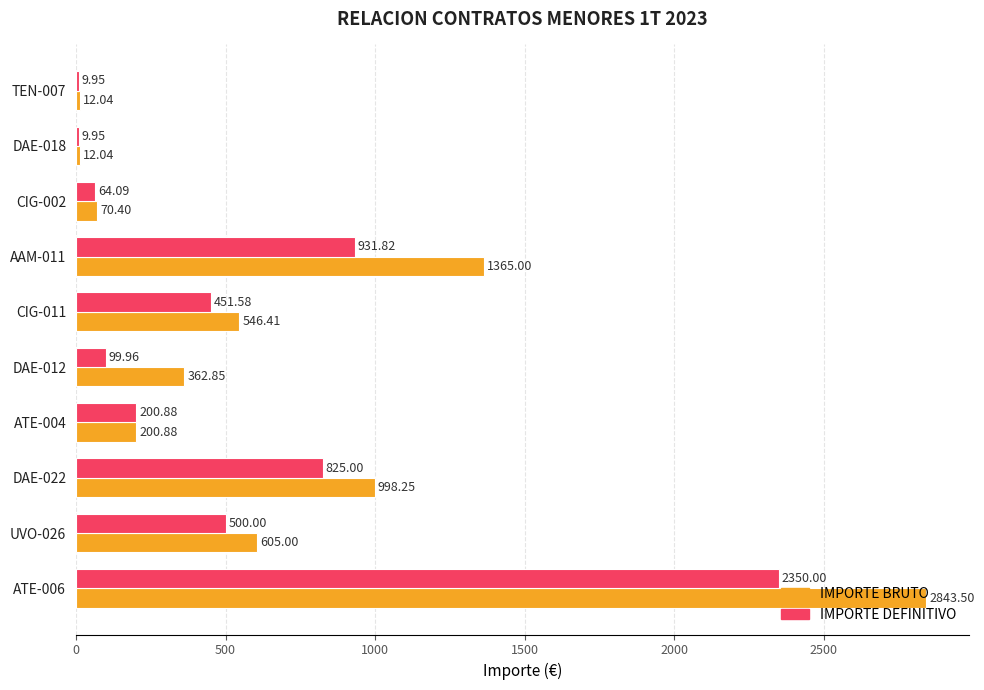

Which series has the largest total across all categories?

IMPORTE BRUTO